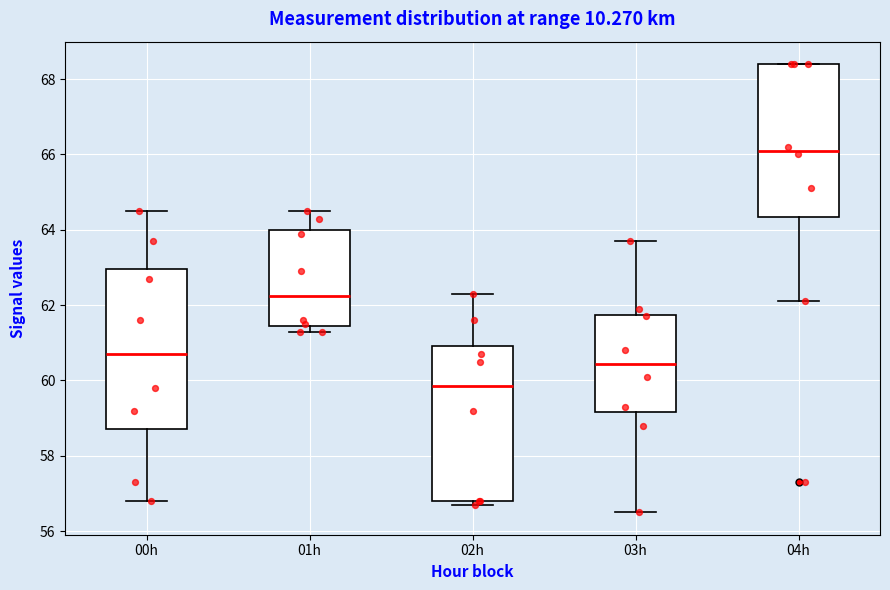

Where is the lower edge of the box for 00h on the y-axis? The values are not printed on the chart, so give them approximately, as read against the axis.

58.8